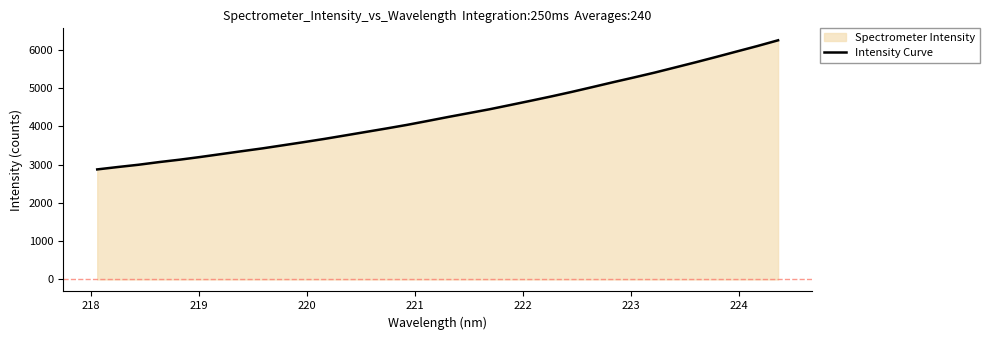

What is the minimum value shown in the chart?

2874.5